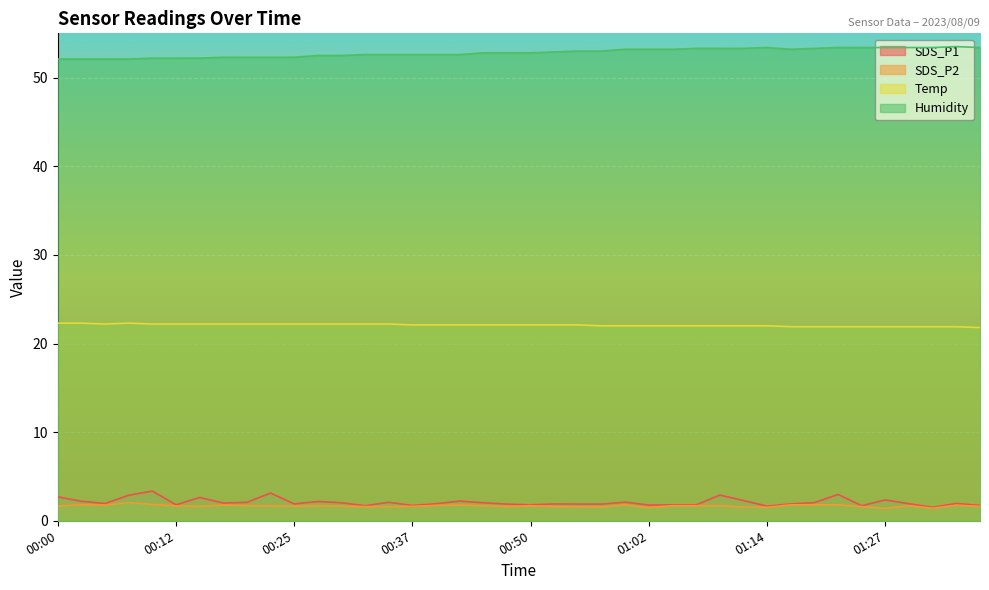

Reading left to right, transcribe all the data shown in this chart.

SDS_P1: 2.7	2.2	1.9	2.9	3.4	1.8	2.6	2.0	2.1	3.1	1.9	2.2	2.0	1.7	2.1	1.7	1.9	2.2	2.0	1.9	1.8	1.9	1.9	1.9	2.1	1.8	1.8	1.8	2.9	2.3	1.6	1.9	2.0	3.0	1.7	2.4	1.9	1.5	1.9	1.7
SDS_P2: 1.7	1.8	1.8	2.0	1.9	1.7	1.6	1.8	1.7	1.7	1.7	1.7	1.6	1.6	1.6	1.6	1.7	1.8	1.7	1.6	1.7	1.6	1.6	1.6	1.8	1.5	1.7	1.7	1.7	1.6	1.5	1.8	1.8	1.8	1.6	1.4	1.7	1.4	1.8	1.6
Temp: 22.3	22.3	22.2	22.3	22.2	22.2	22.2	22.2	22.2	22.2	22.2	22.2	22.2	22.2	22.2	22.1	22.1	22.1	22.1	22.1	22.1	22.1	22.1	22.0	22.0	22.0	22.0	22.0	22.0	22.0	22.0	21.9	21.9	21.9	21.9	21.9	21.9	21.9	21.9	21.8
Humidity: 52.1	52.1	52.1	52.1	52.2	52.2	52.2	52.3	52.3	52.3	52.3	52.5	52.5	52.6	52.6	52.6	52.6	52.6	52.8	52.8	52.8	52.9	53.0	53.0	53.2	53.2	53.2	53.3	53.3	53.3	53.4	53.2	53.3	53.4	53.4	53.4	53.4	53.4	53.5	53.4